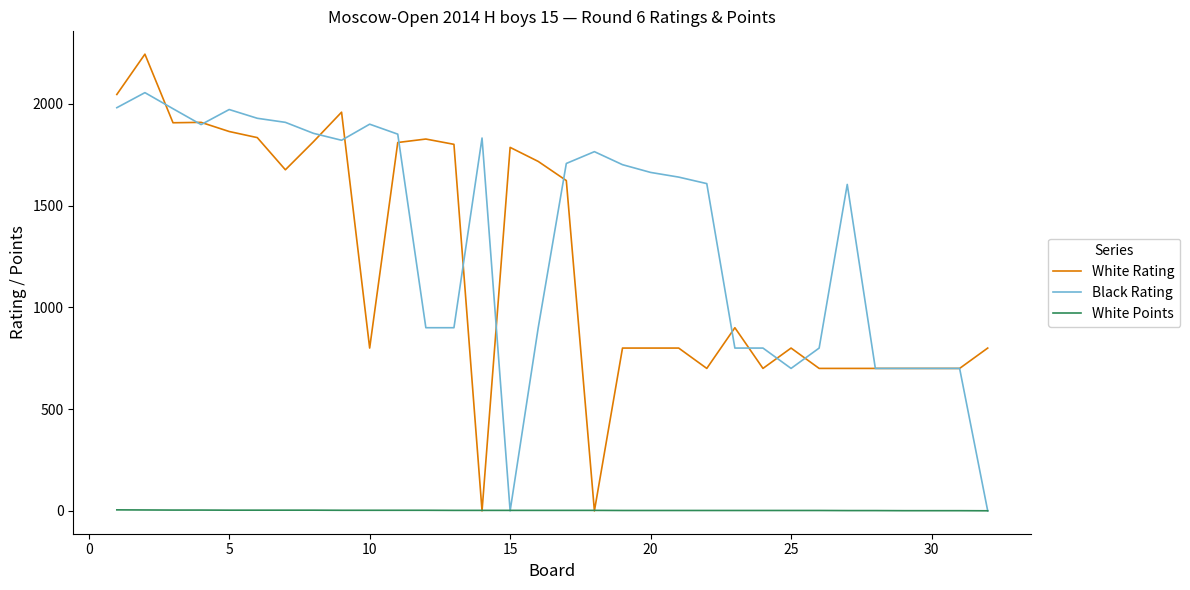

What are all the series names shown in the legend?

White Rating, Black Rating, White Points